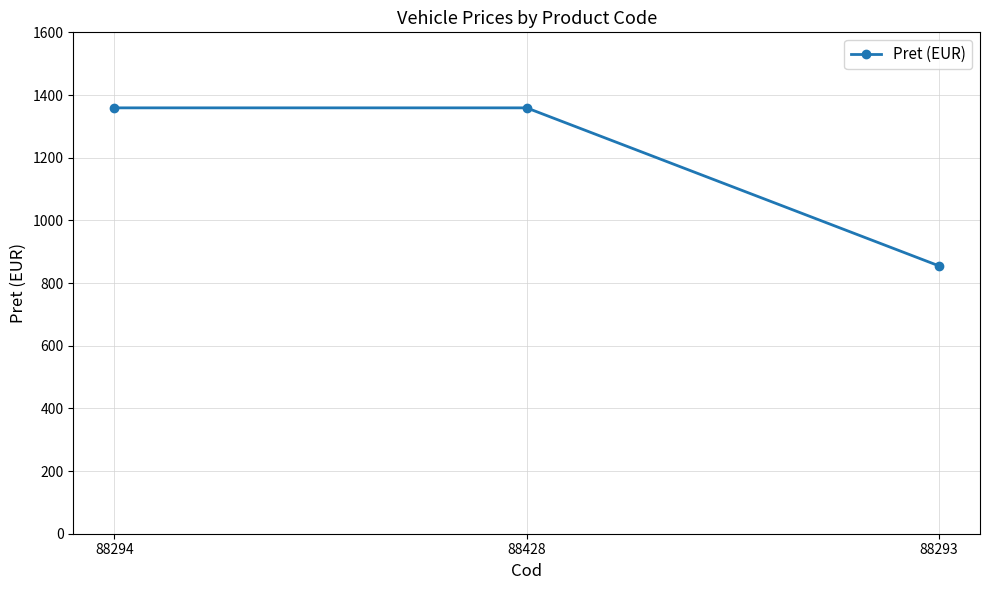

How many series are shown in this chart?

1